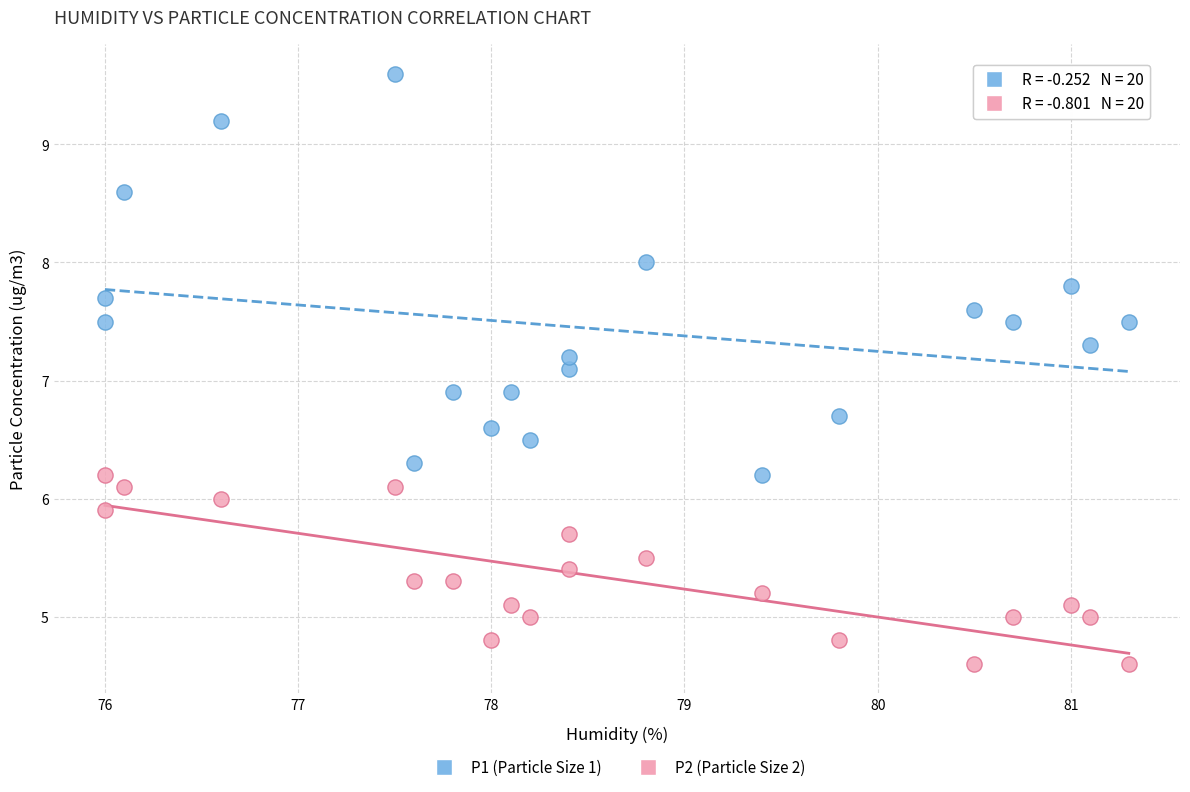

Across all data points, what is the range of X values (max minus min)?

5.3